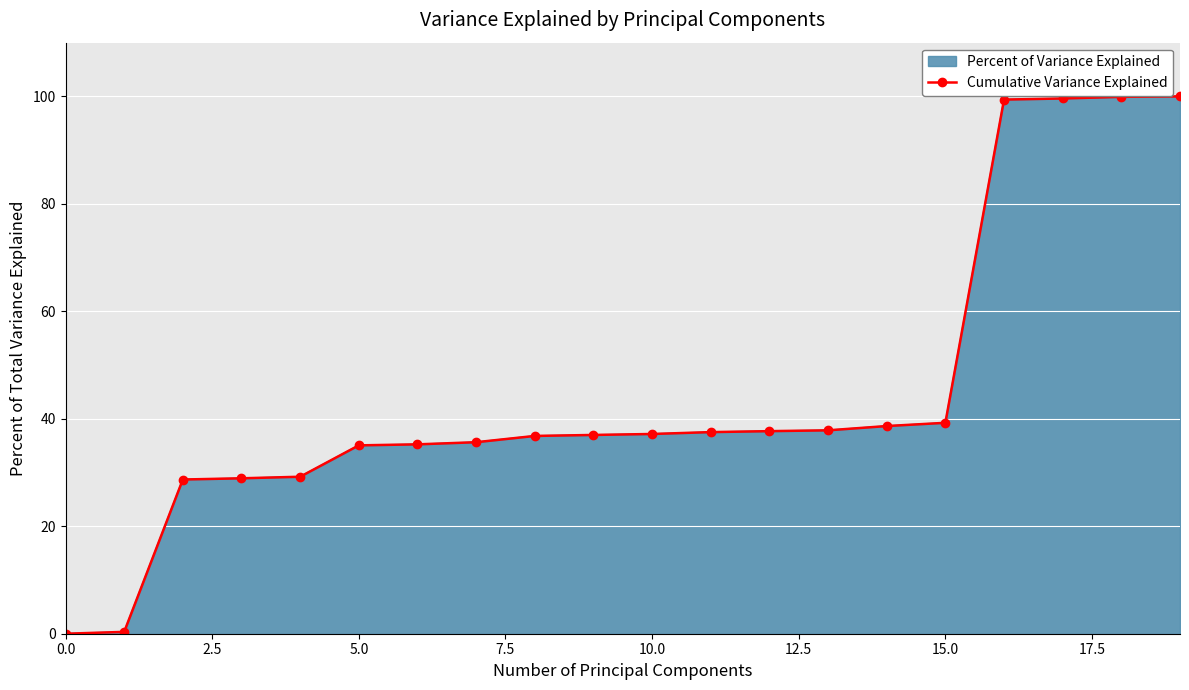

What is the sum of all values?

894.0